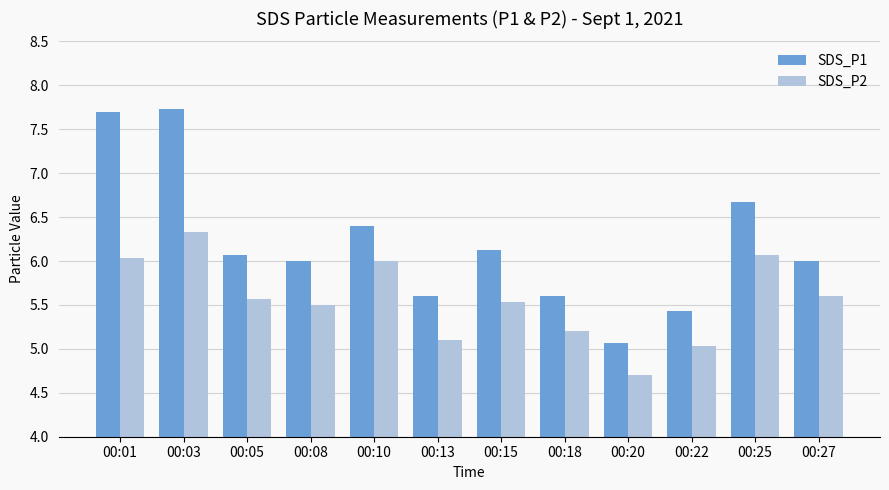

Between 00:13 and 00:15, which series saw the biggest shift?

SDS_P1